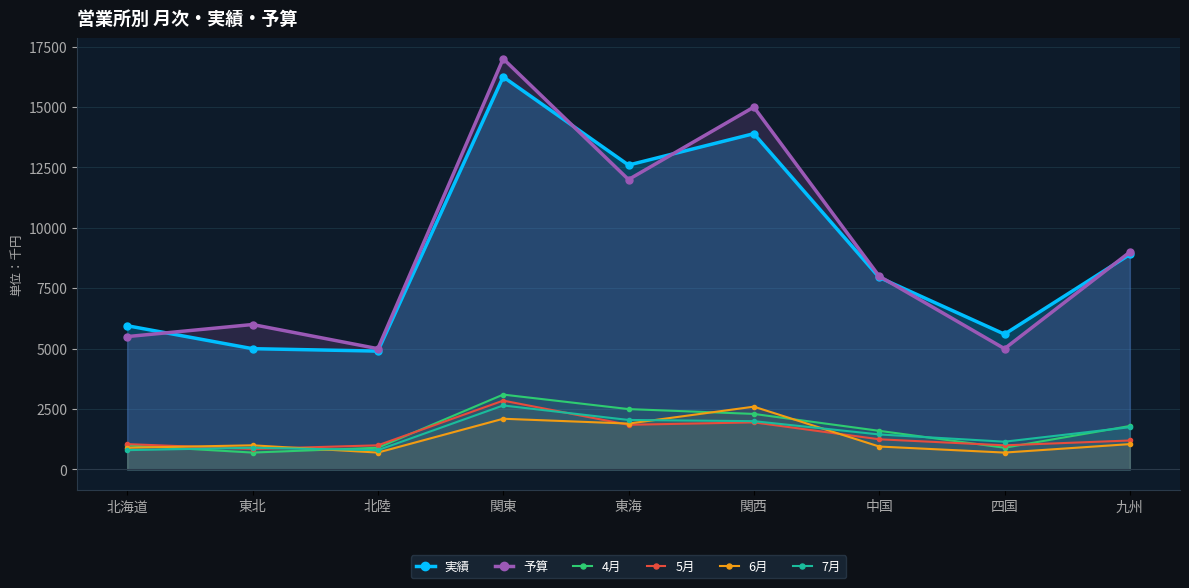

Rank the series by their maximum value, from lowest to highest.

6月, 7月, 5月, 4月, 実績, 予算